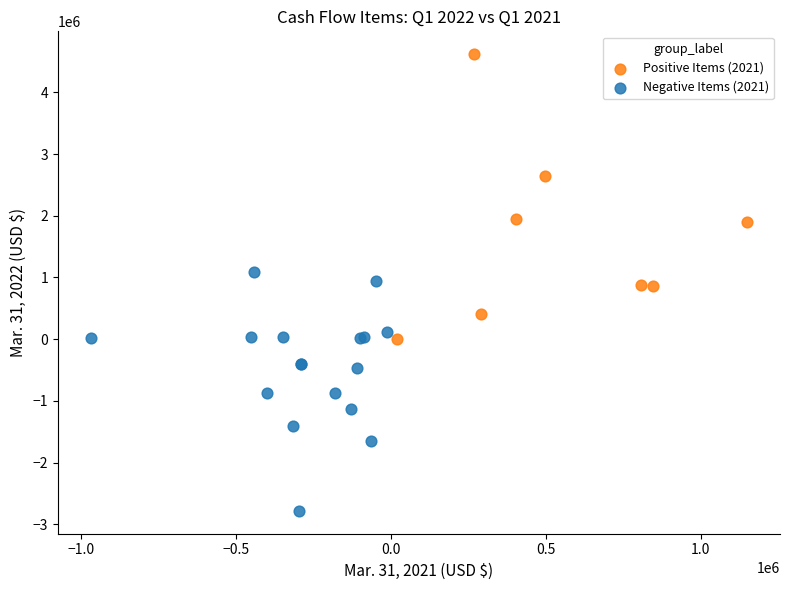

Which series contains the highest Y value?

Positive Items (2021)